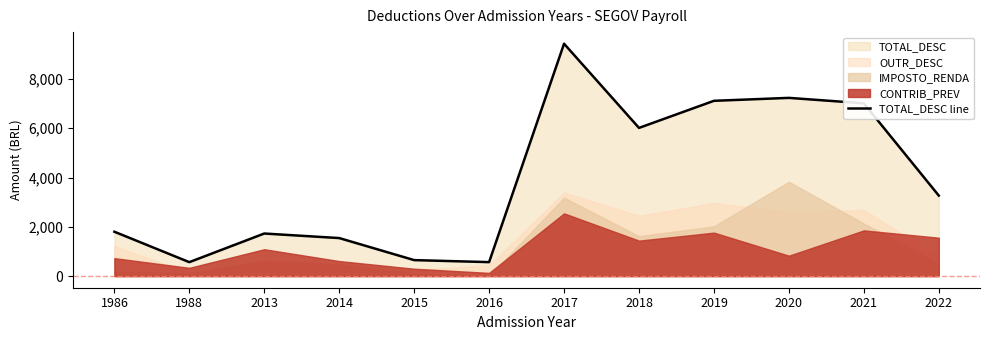

Where is TOTAL_DESC line nearest to the value 4999?

2018